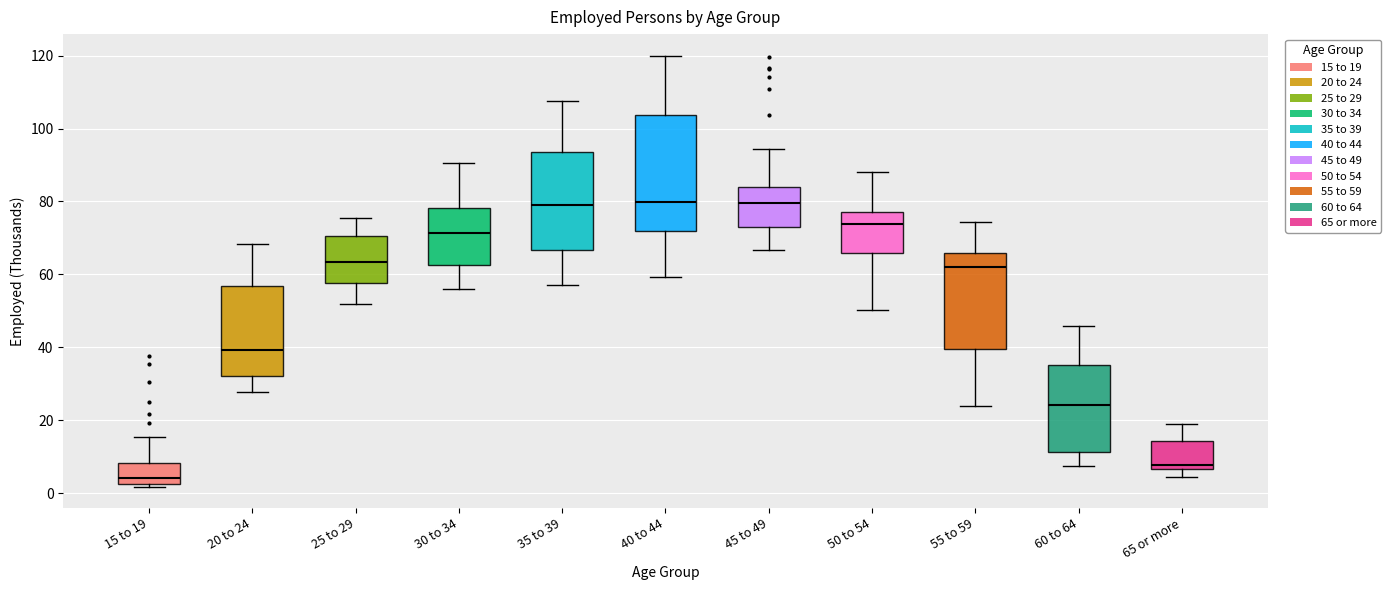

Which box has the lowest median line?

15 to 19